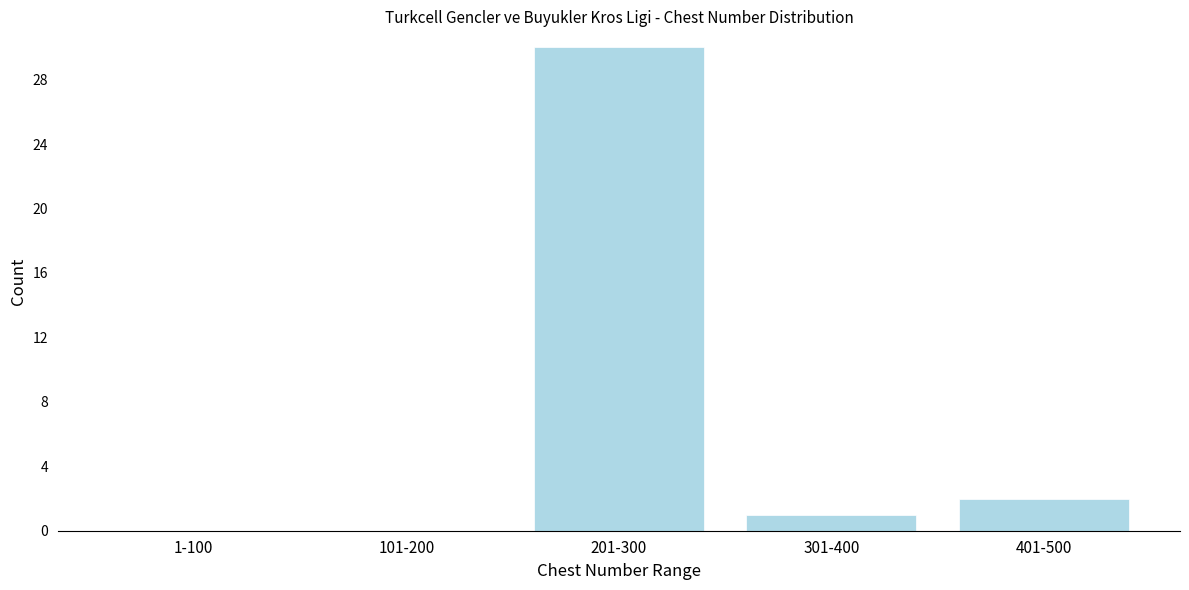

Reading left to right, what are all the values shown in this chart?

1-100=0	101-200=0	201-300=30	301-400=1	401-500=2